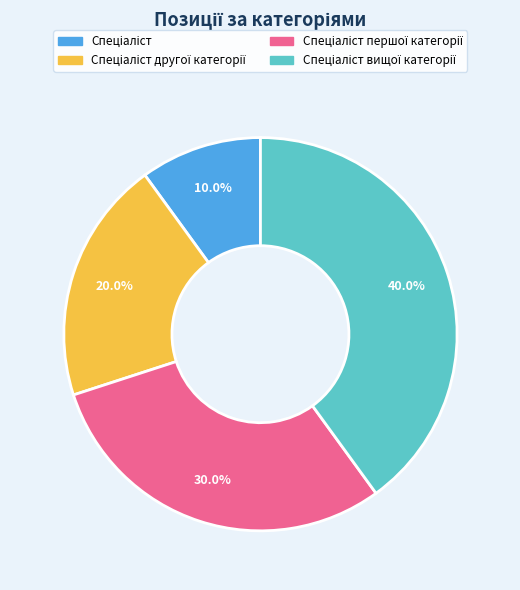

Is there a majority slice in this chart?

No